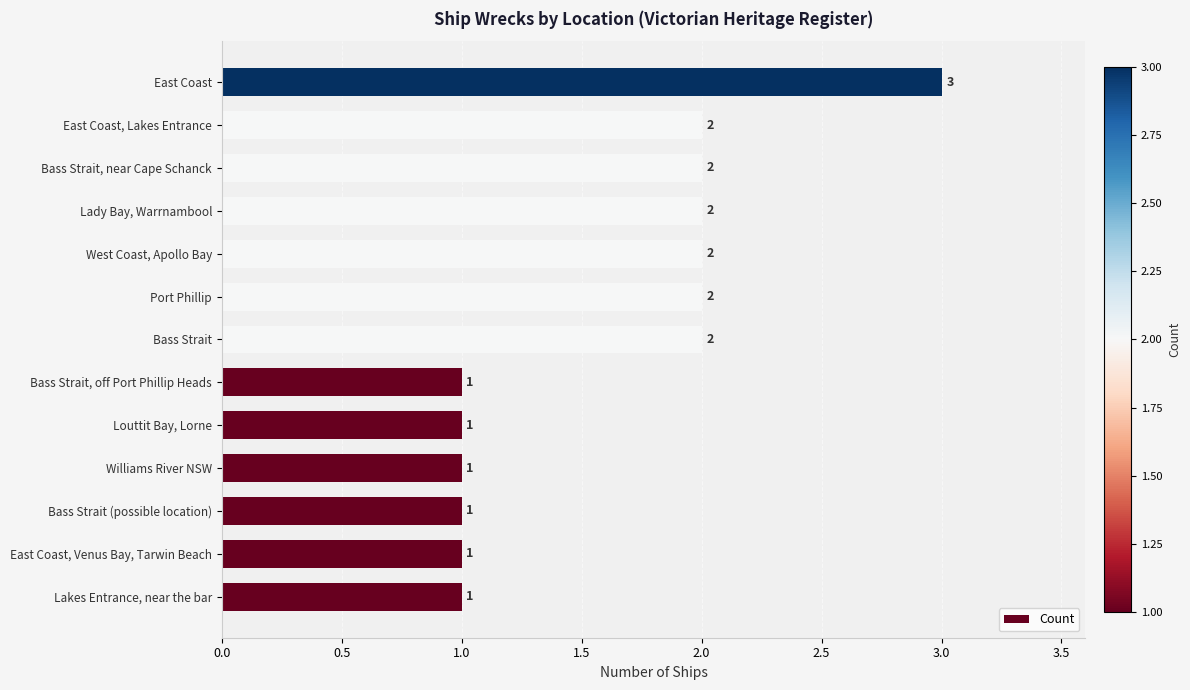

Reading bottom to top, what are all the values shown in this chart?

1	1	1	1	1	1	2	2	2	2	2	2	3